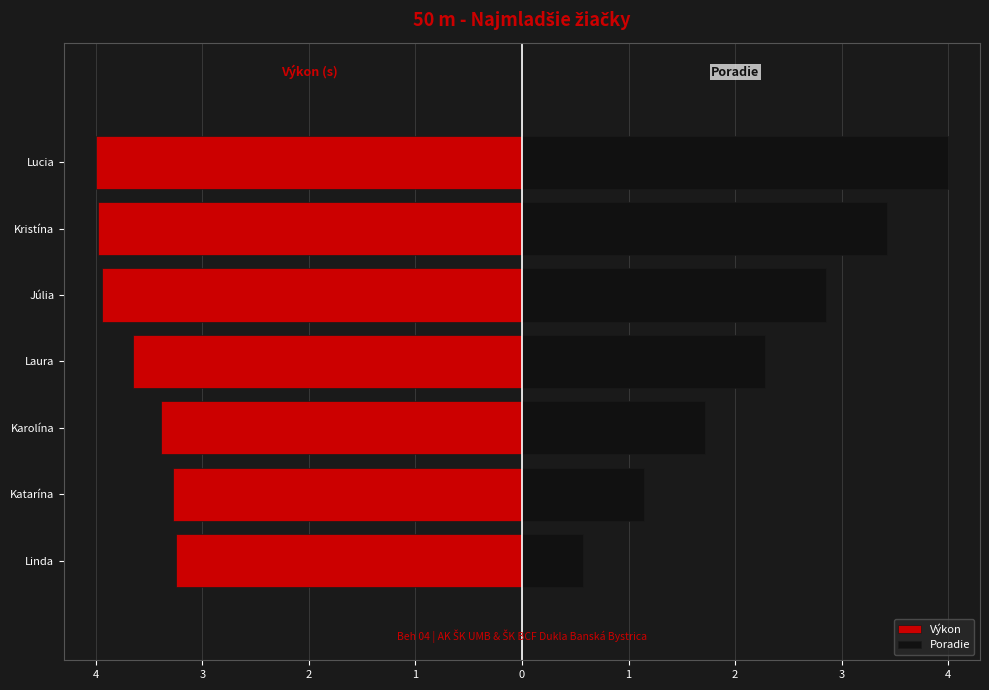

What is the average value of the Výkon series?

-3.6